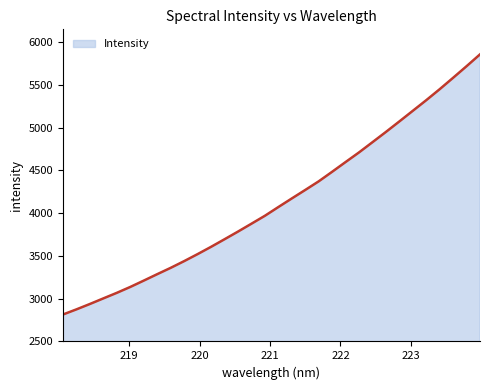

What is the difference between the maximum and minimum values?

3041.9